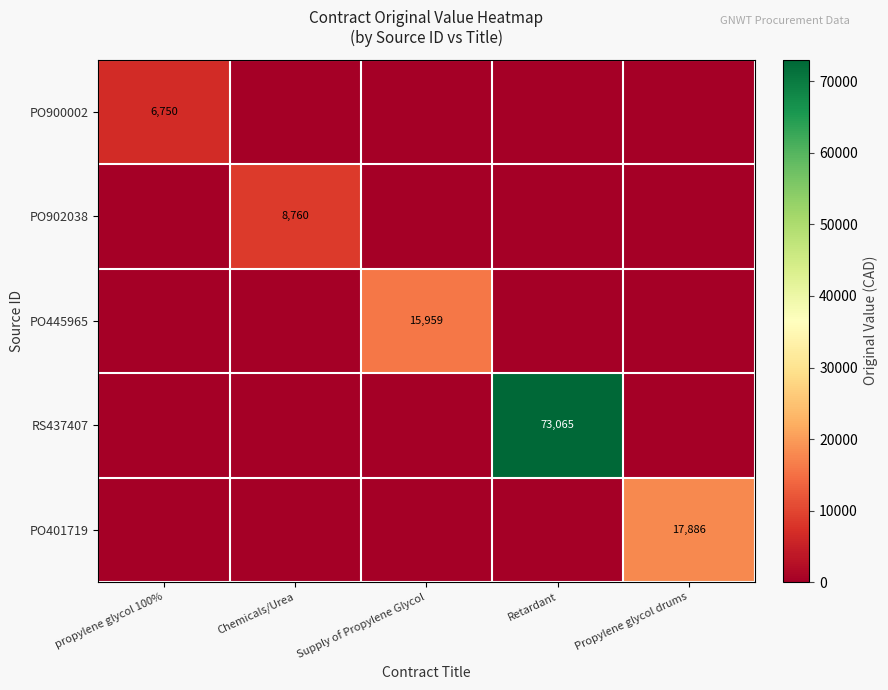

How many data points does each series have?

5